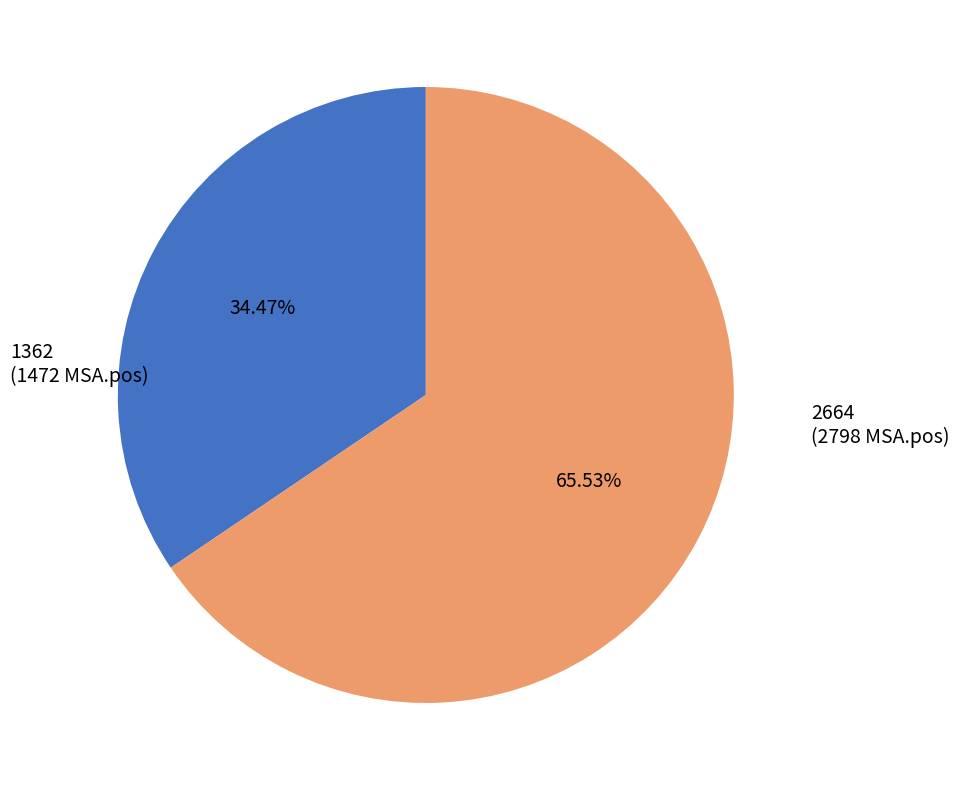

Rank the categories by value from lowest to highest.

1362, 2664